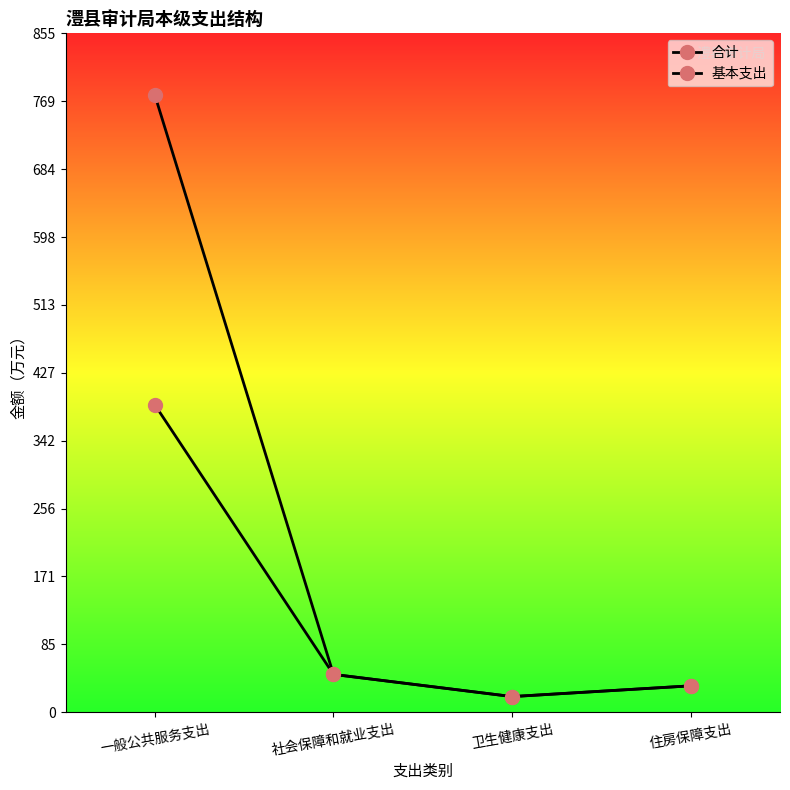

How many distinct data groups are displayed?

2